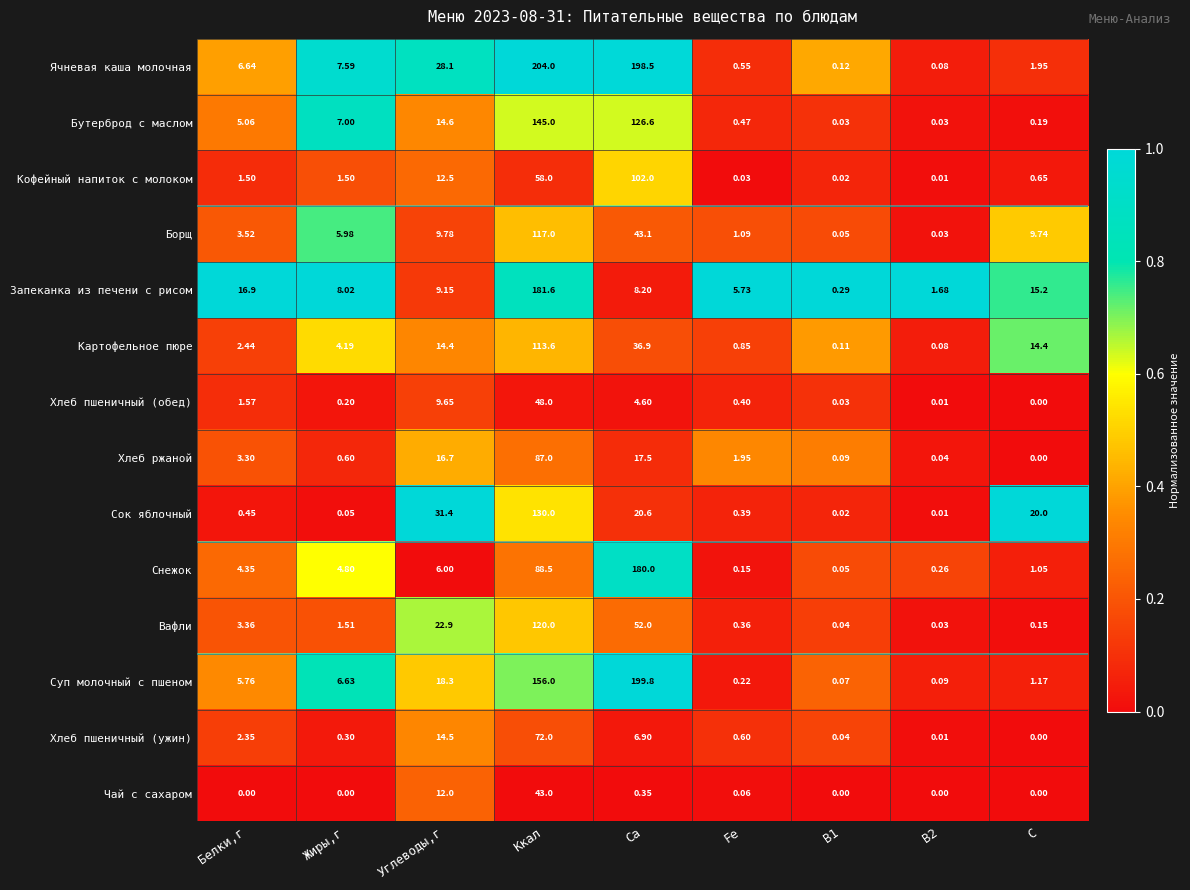

Which series has the largest total across all categories?

Ячневая каша молочная